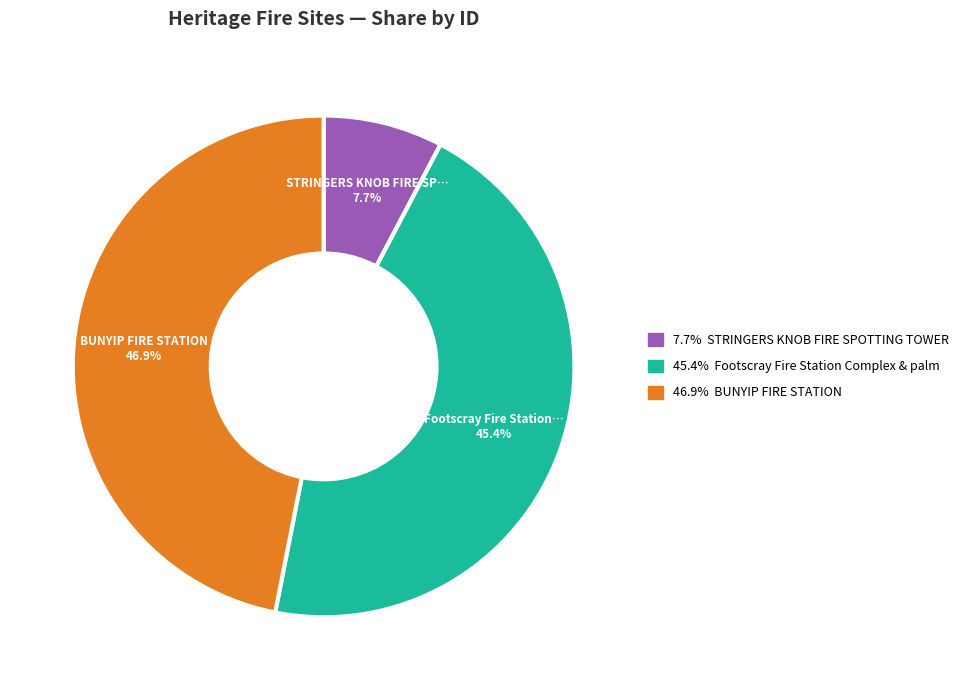

Is there a majority slice in this chart?

No